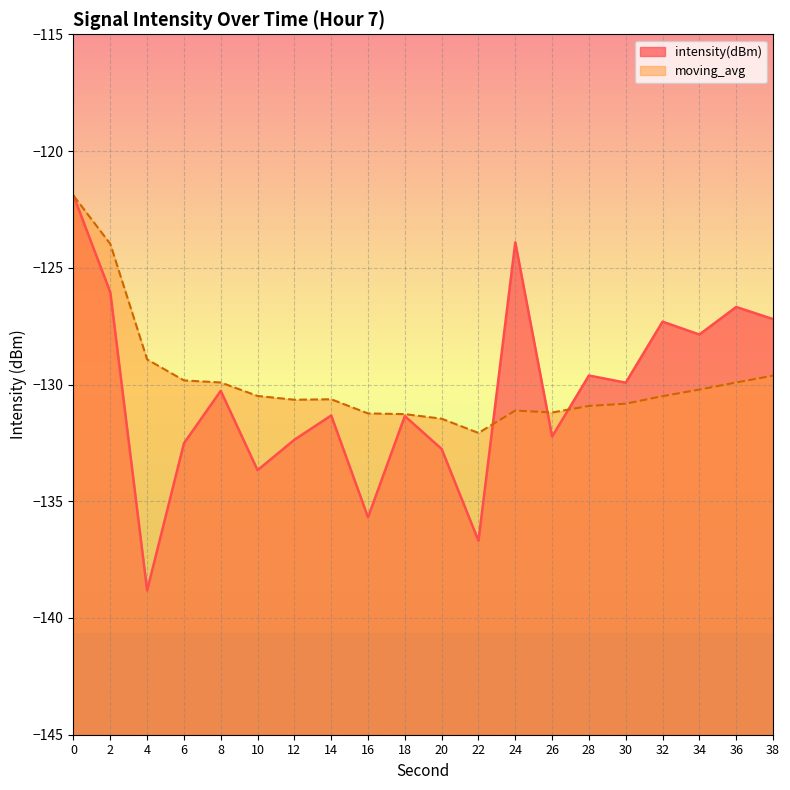

Reading left to right, list all the values displayed in this chart.

intensity(dBm): -121.9	-126.1	-138.8	-132.5	-130.3	-133.7	-132.4	-131.3	-135.7	-131.4	-132.8	-136.7	-123.9	-132.2	-129.6	-129.9	-127.3	-127.9	-126.7	-127.2
moving_avg: -121.9	-124.0	-128.9	-129.8	-129.9	-130.5	-130.7	-130.6	-131.2	-131.3	-131.5	-132.1	-131.1	-131.2	-130.9	-130.8	-130.5	-130.2	-129.9	-129.6